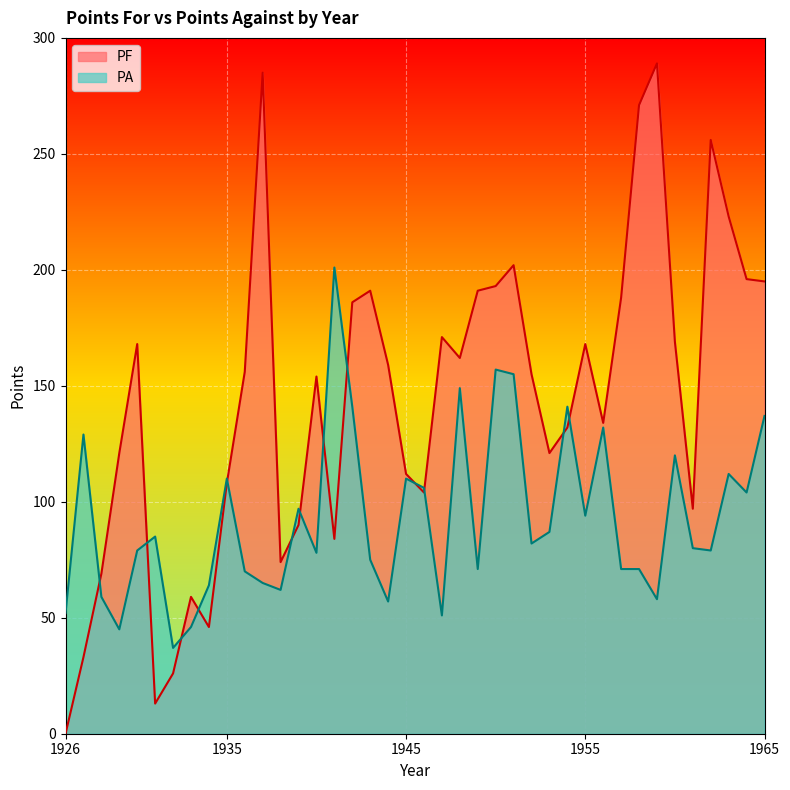

What is the approximate value of PF at 1964?

196